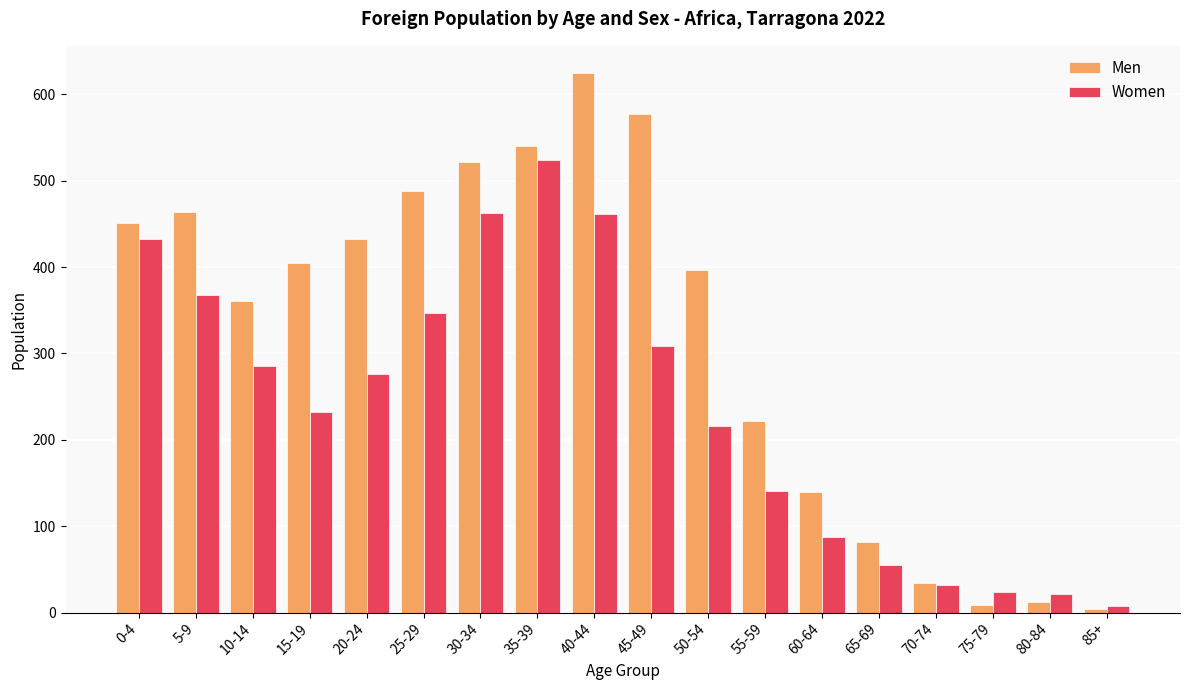

Which category has the highest value in the Women series?

35-39